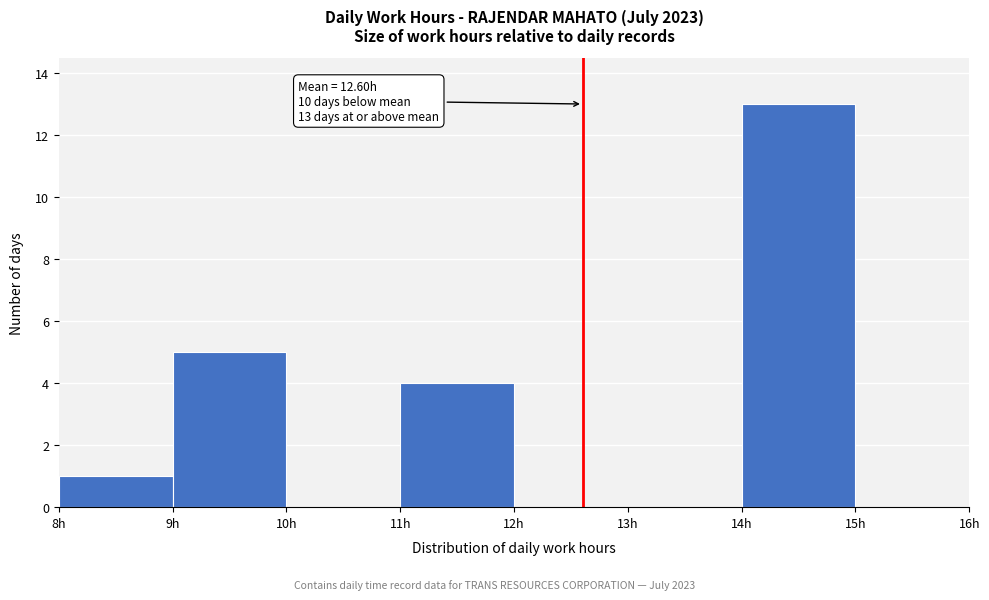

Which range on the x-axis has the tallest bar?

14 to 15